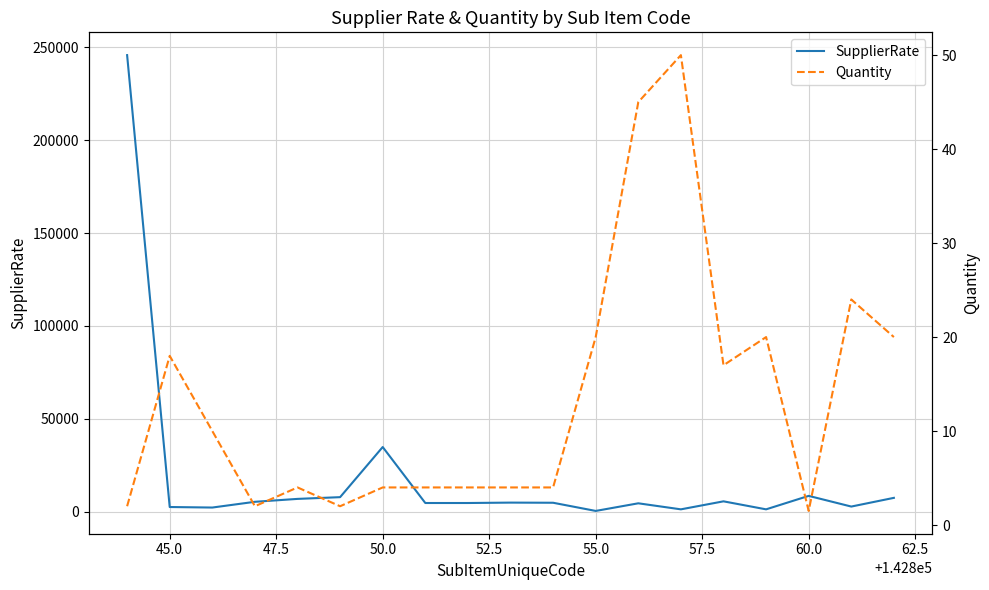

What is the spread (max minus min) of values at 50.0?

34746.0